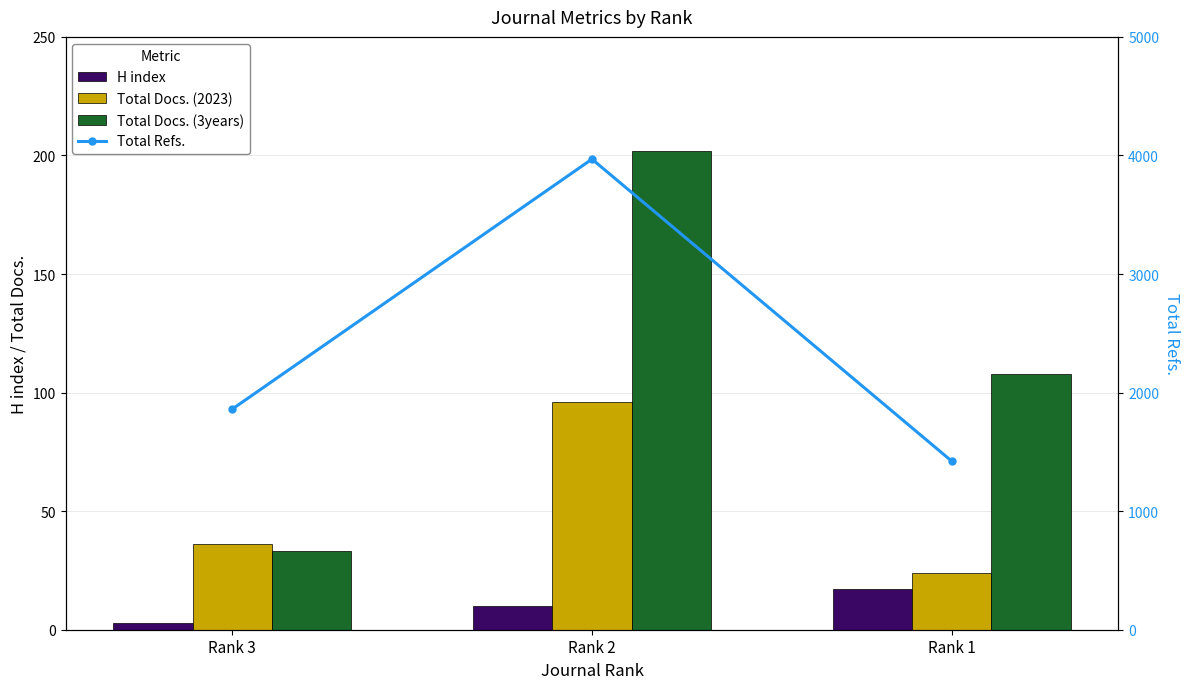

What is the difference between the maximum and second lowest values in the H index series?

7